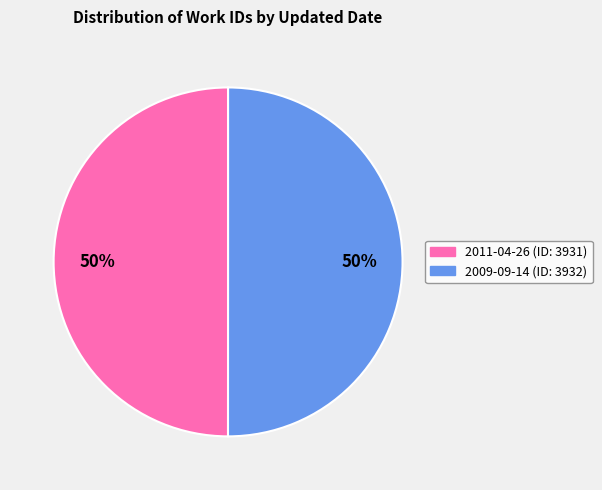

Do 2009-09-14 and 2011-04-26 together represent more than half of the pie?

Yes